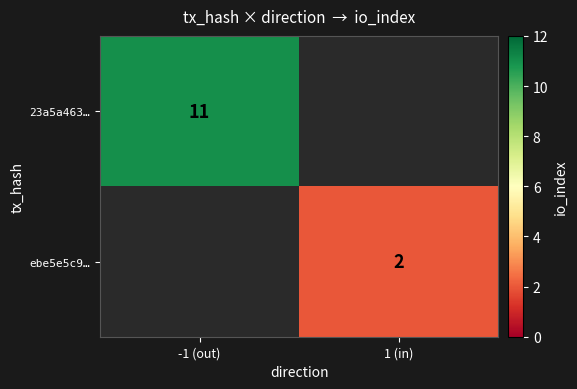

How many data points does each series have?

2